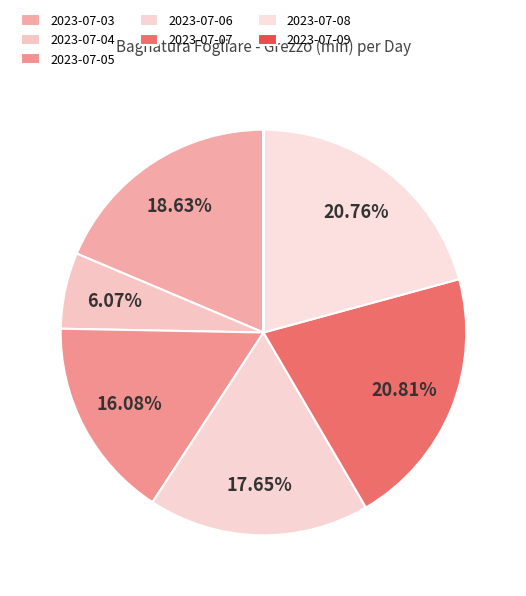

Does 2023-07-03 represent more than half of the total?

No